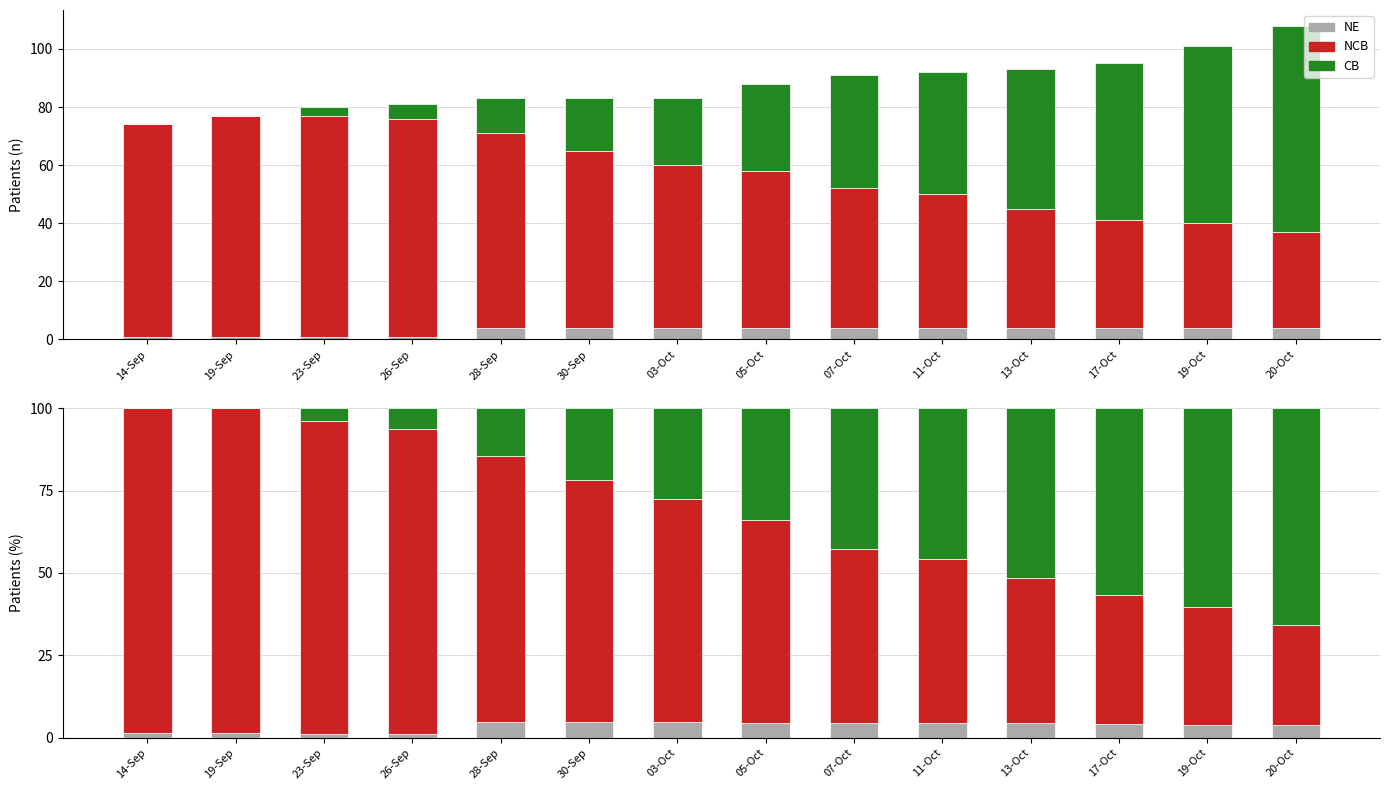

How many bars are there in each group?

3